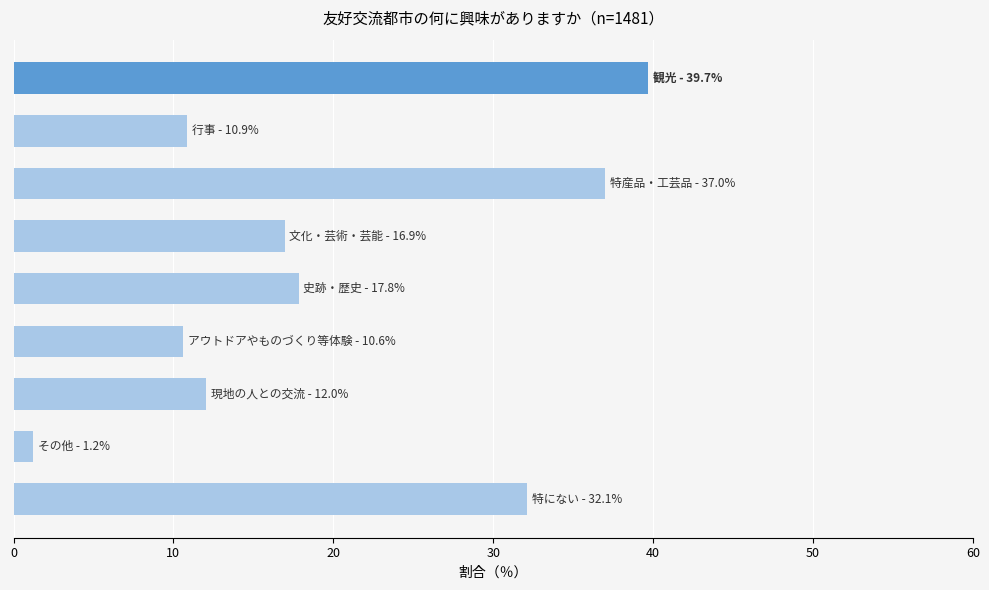

What is the value of the 9th bar from the top?

32.1